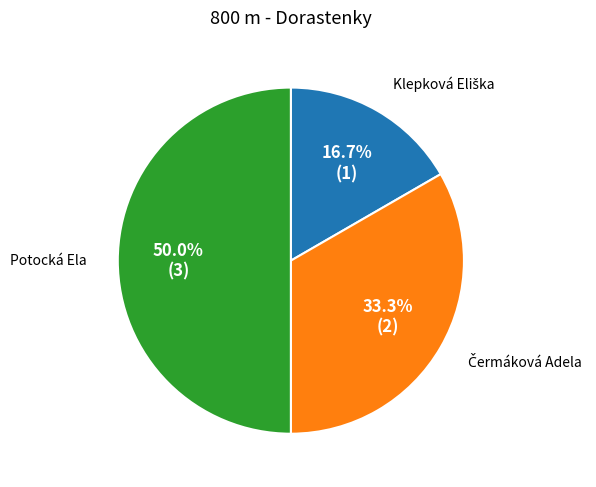

Which slice is the largest?

Potocká Ela